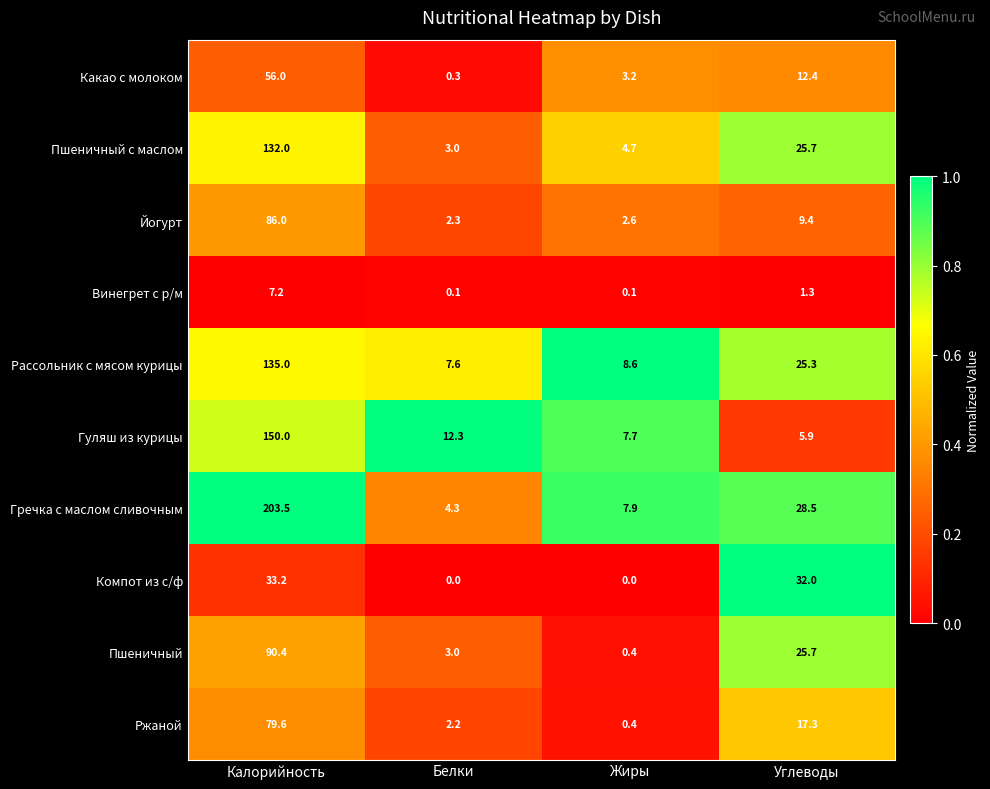

At which category does the chart reach its peak across all series?

Калорийность